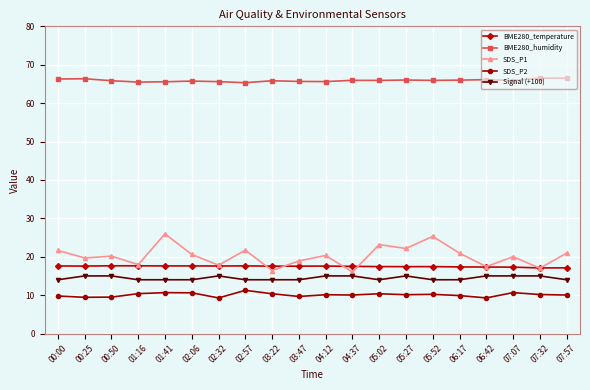

What is the label of the 16th point from the left?

06:17